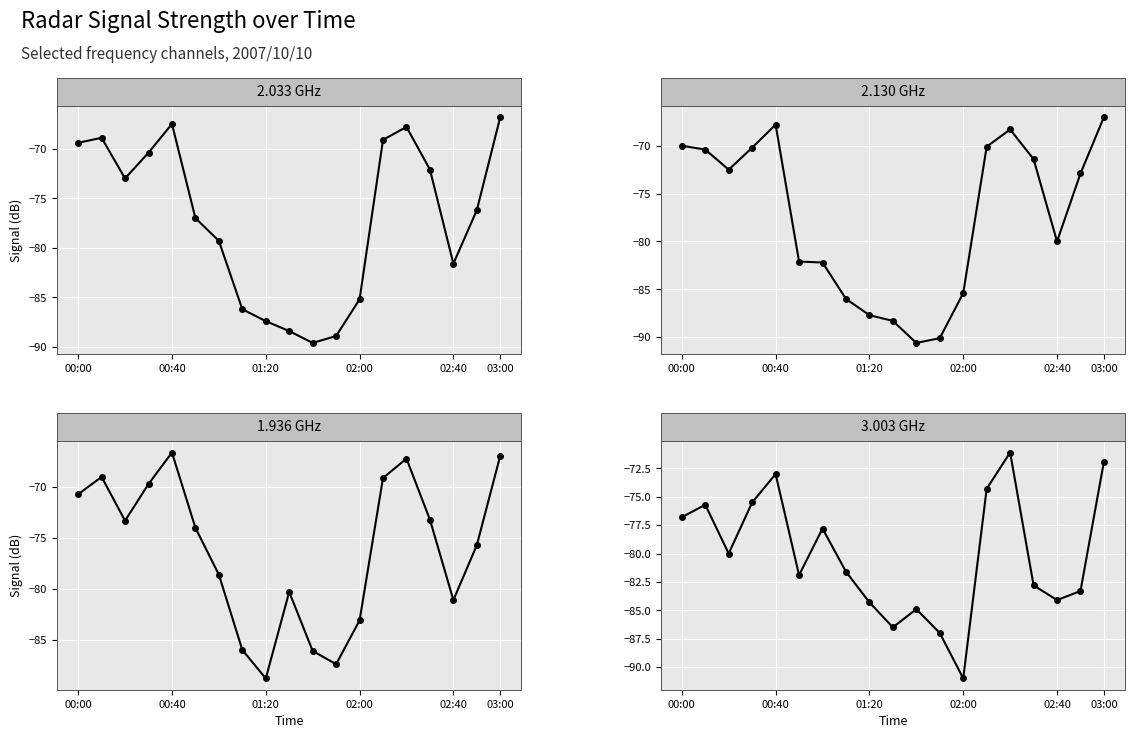

What position from the left is 03:00?

19